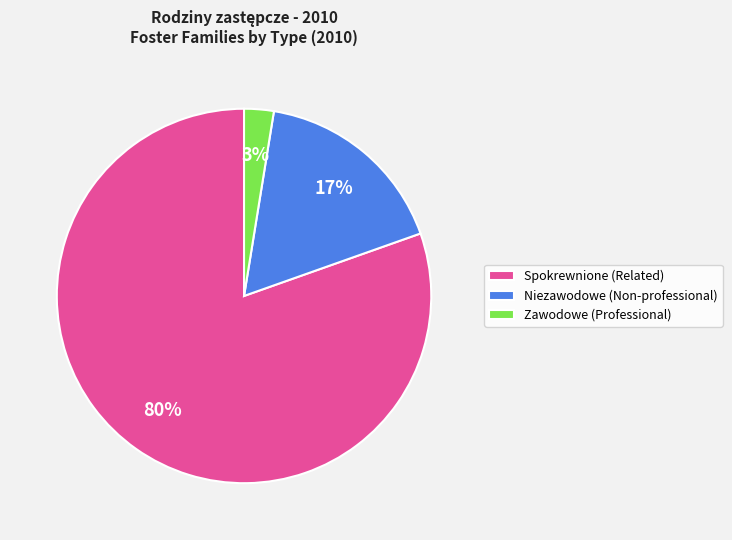

Combined, do Zawodowe (Professional) and Spokrewnione (Related) account for over 50%?

Yes